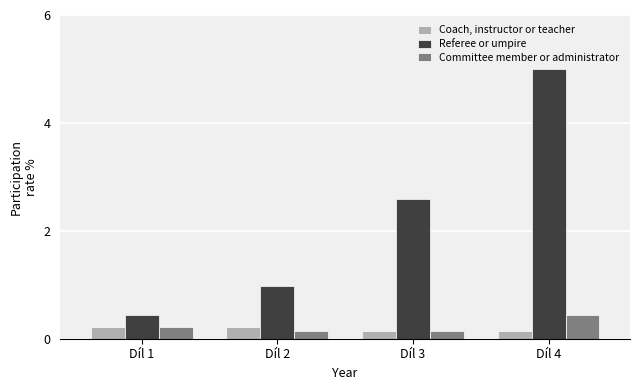

Is the value of Referee or umpire at Díl 1 greater than the value of Coach, instructor or teacher at Díl 3?

Yes